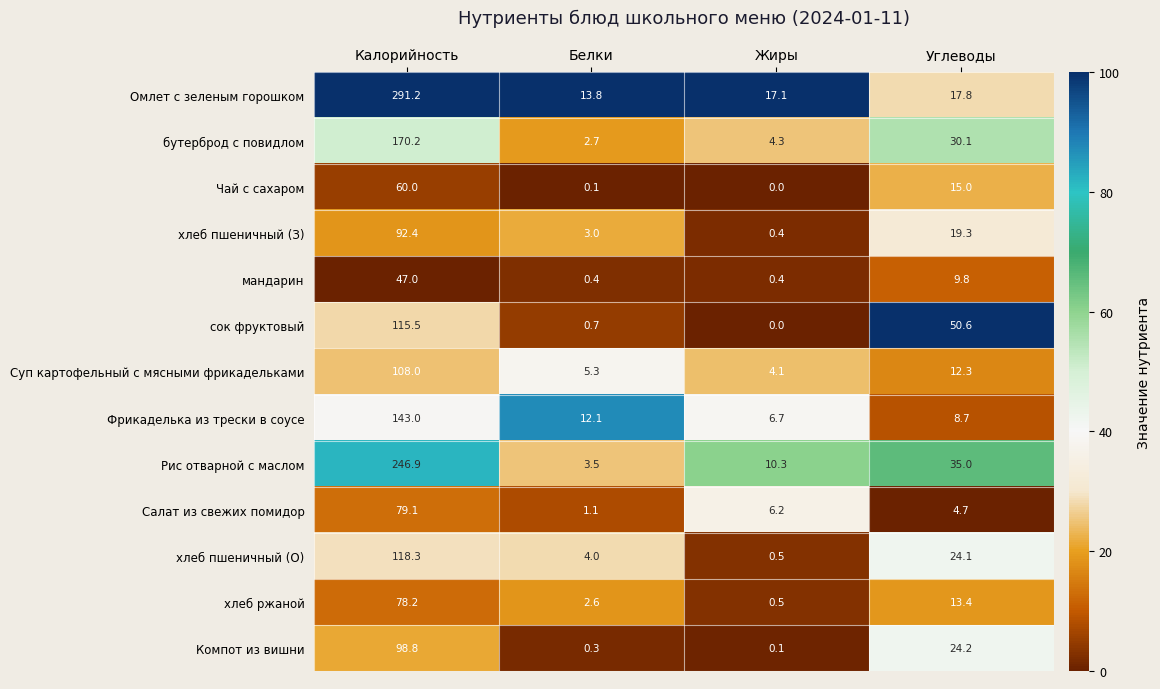

How many data points does each series have?

4